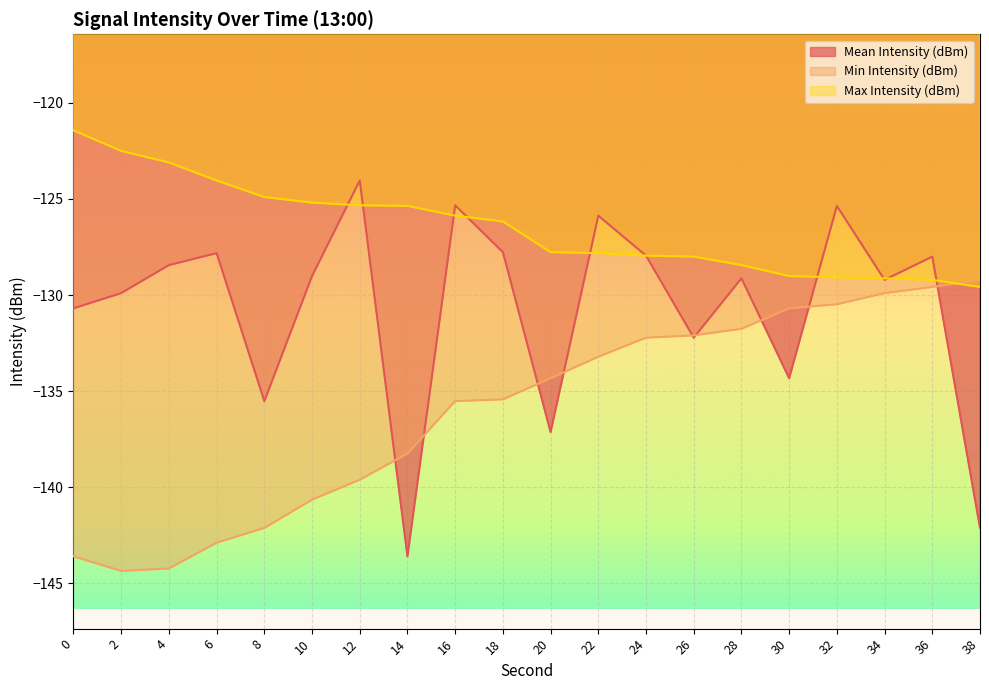

True or false: Min Intensity (dBm) has a value of -210.1 at 20.

False